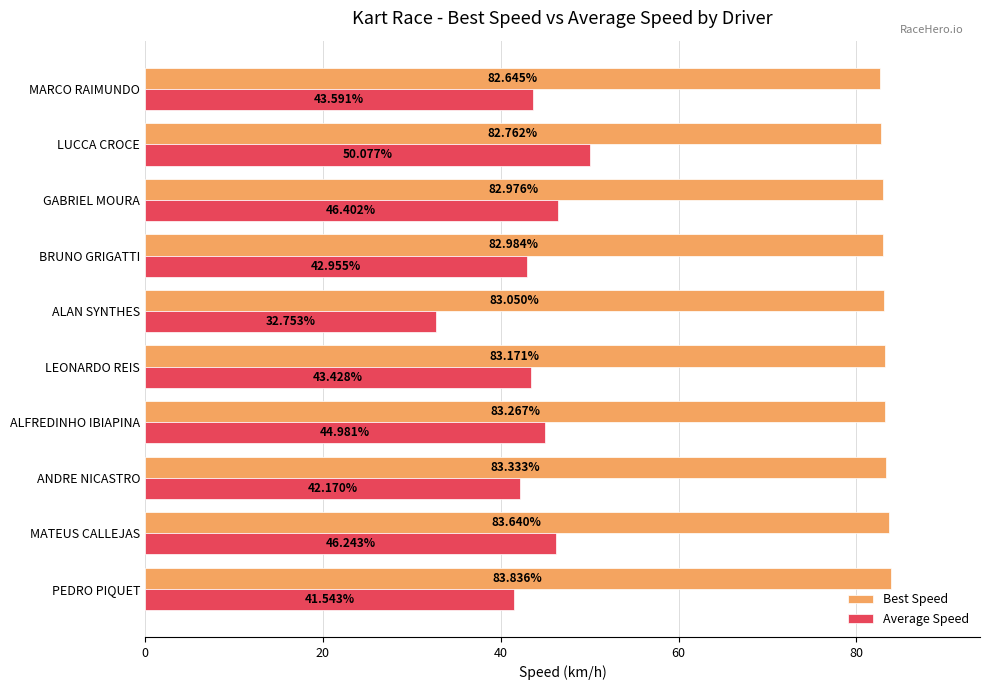

What is the greatest value displayed?

83.8